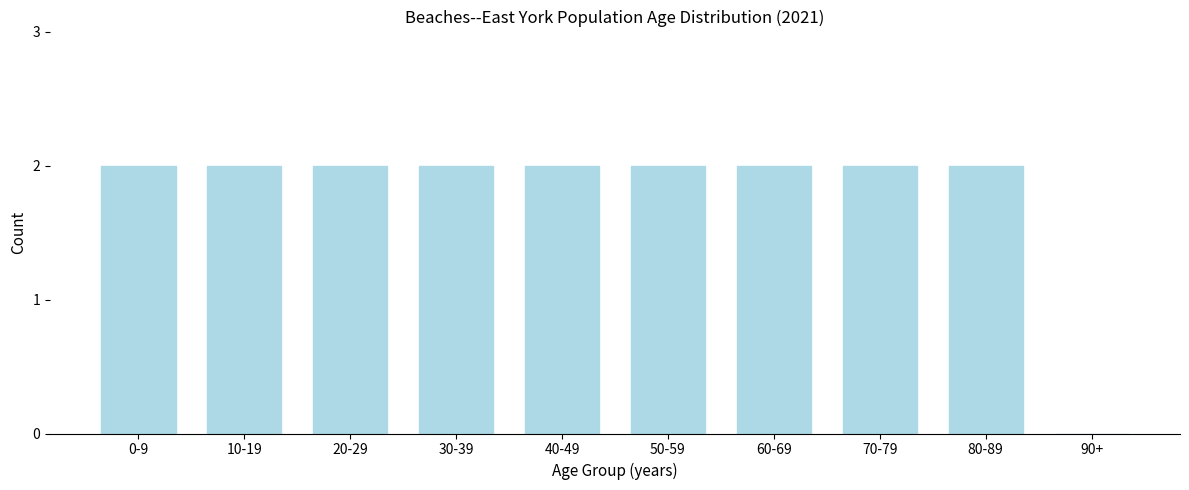

Reading right to left, what are all the values shown in this chart?

90+=0	80-89=2	70-79=2	60-69=2	50-59=2	40-49=2	30-39=2	20-29=2	10-19=2	0-9=2